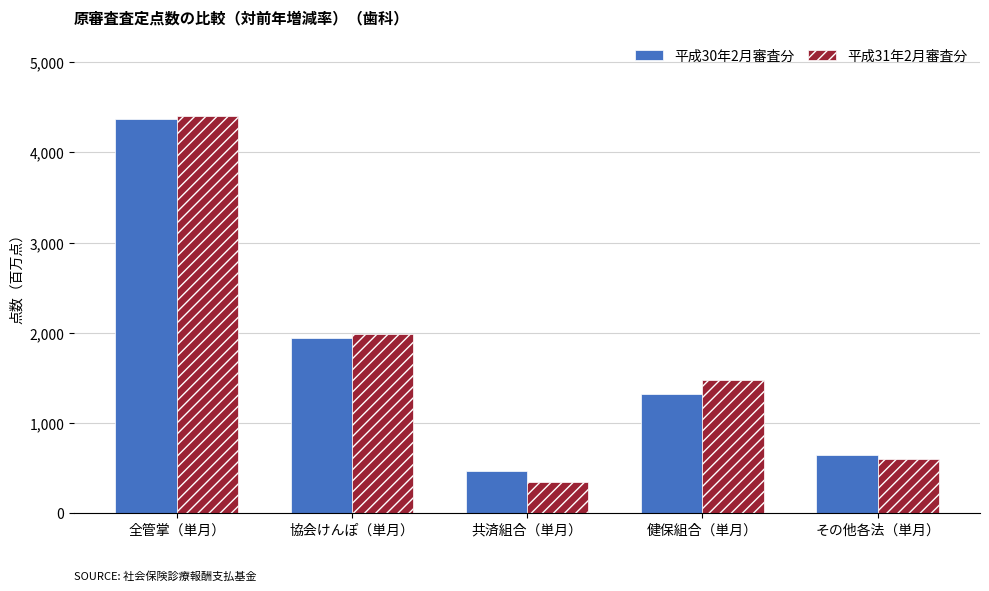

What is the total value across all series at 健保組合（単月）?

2797.2